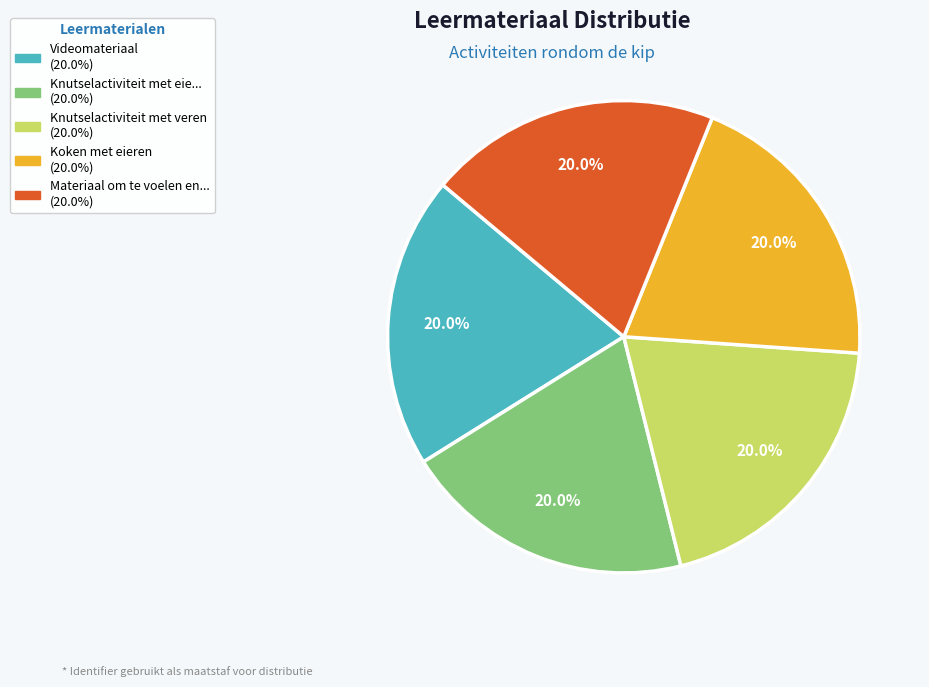

Does any single category account for the majority?

No